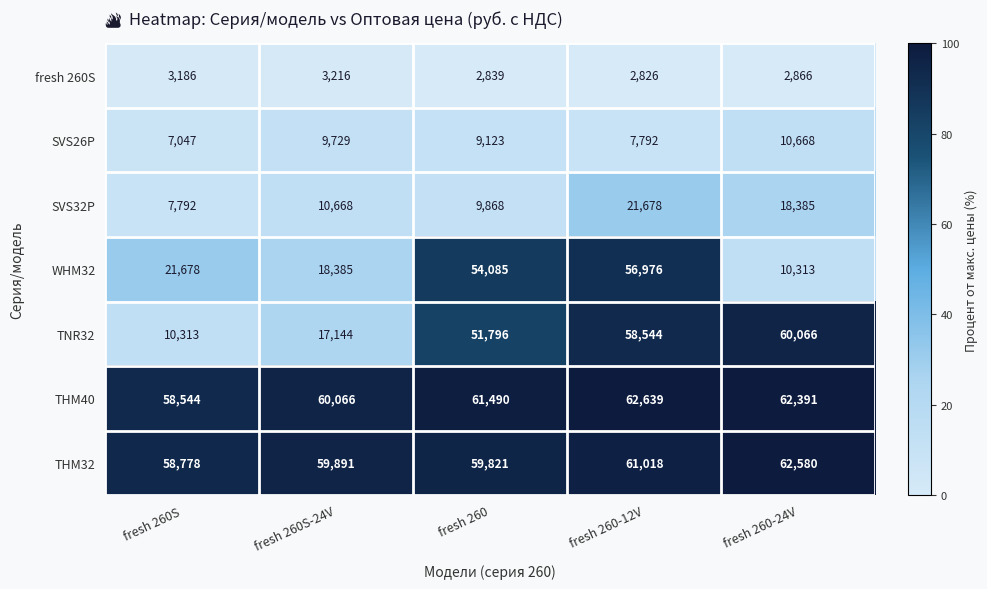

How many values in the THM40 series are below 61490?

2